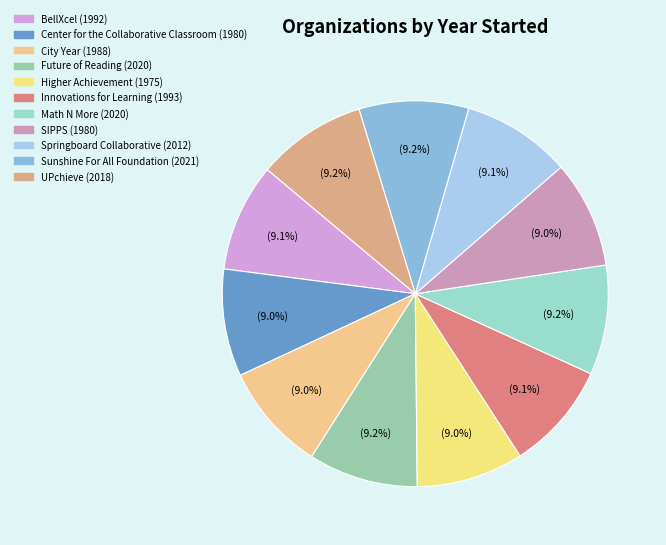

To the nearest percent, what percentage of the pie is SIPPS?

9%